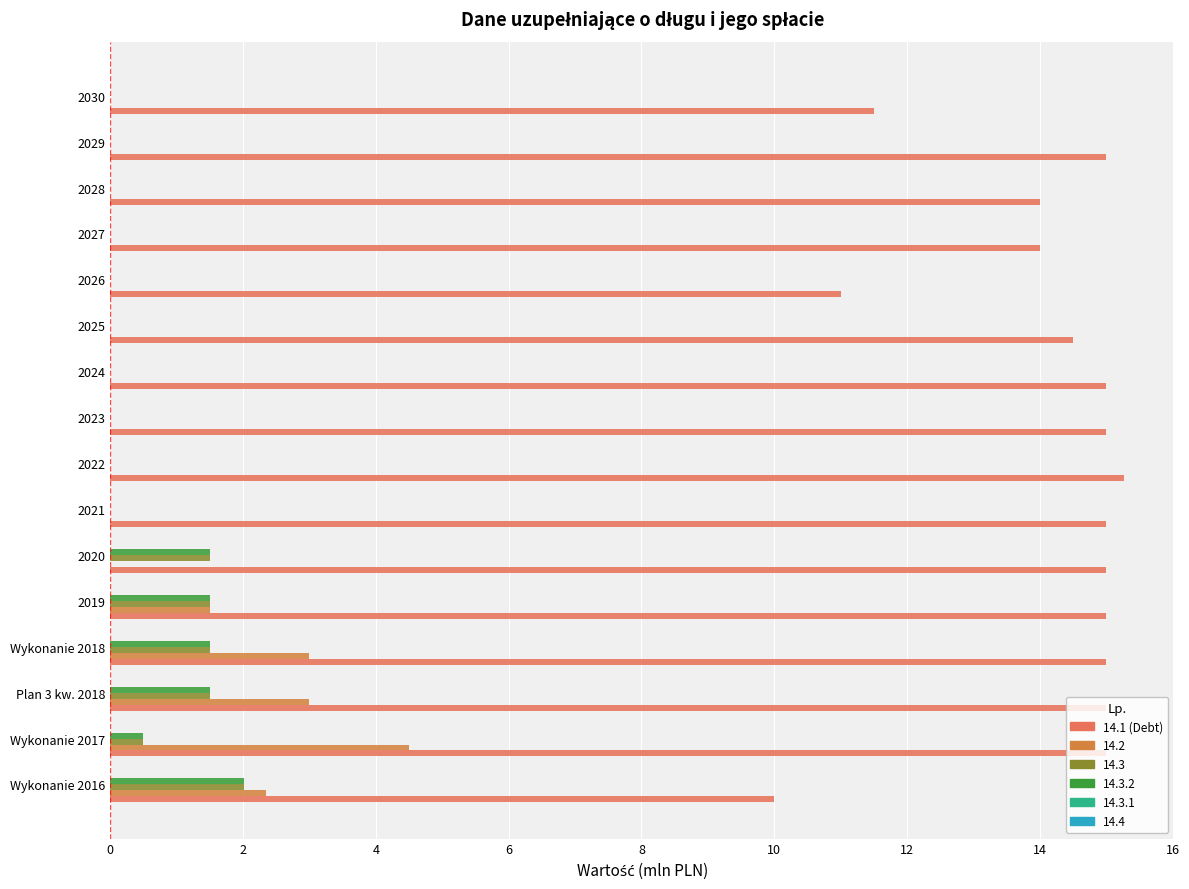

Count the number of data series in this chart.

4